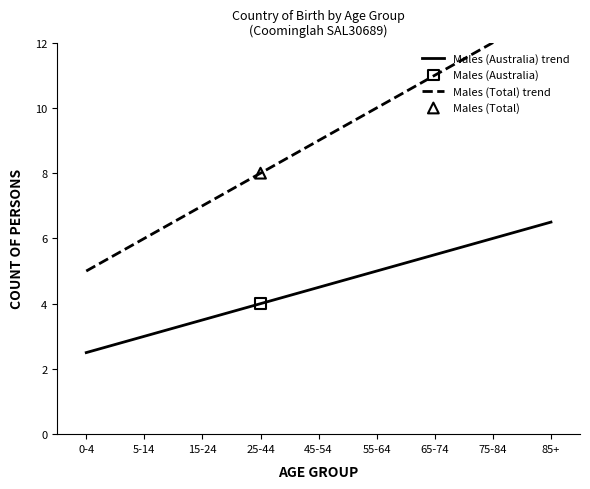

What is the minimum value for Males (Australia) trend?

2.5